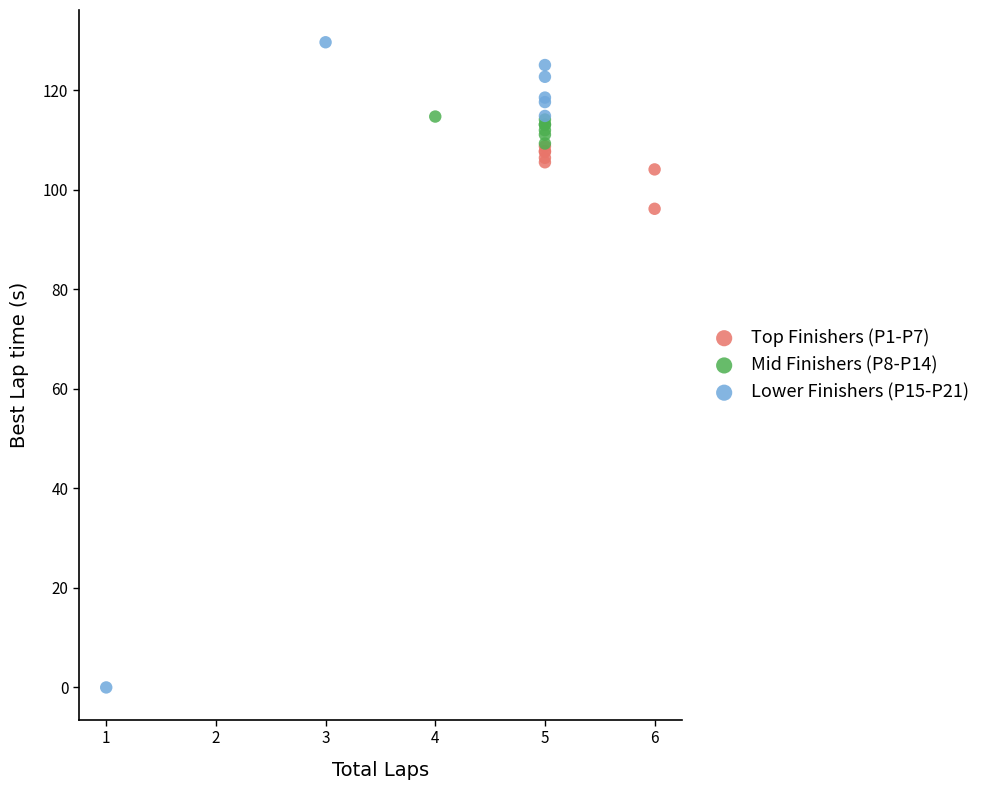

Which series reaches the minimum Y coordinate?

Lower Finishers (P15-P21)